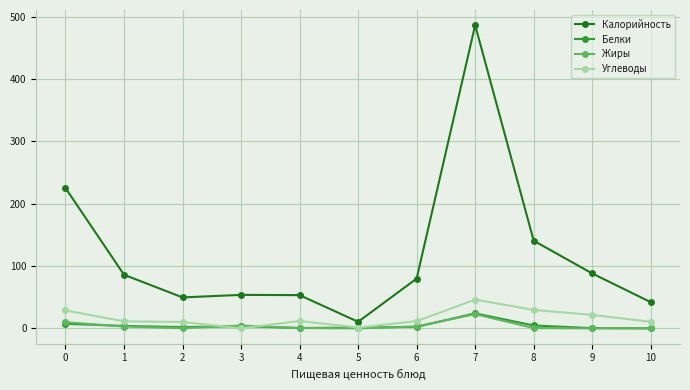

What is the sum of the Белки values at 9 and 1?

4.3